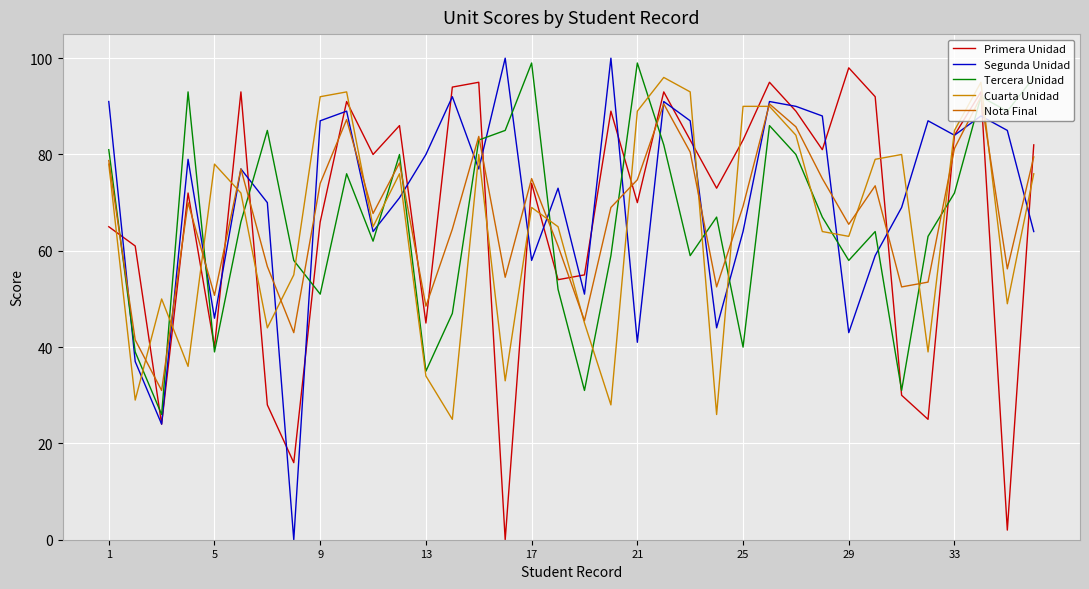

Count the number of data series in this chart.

5